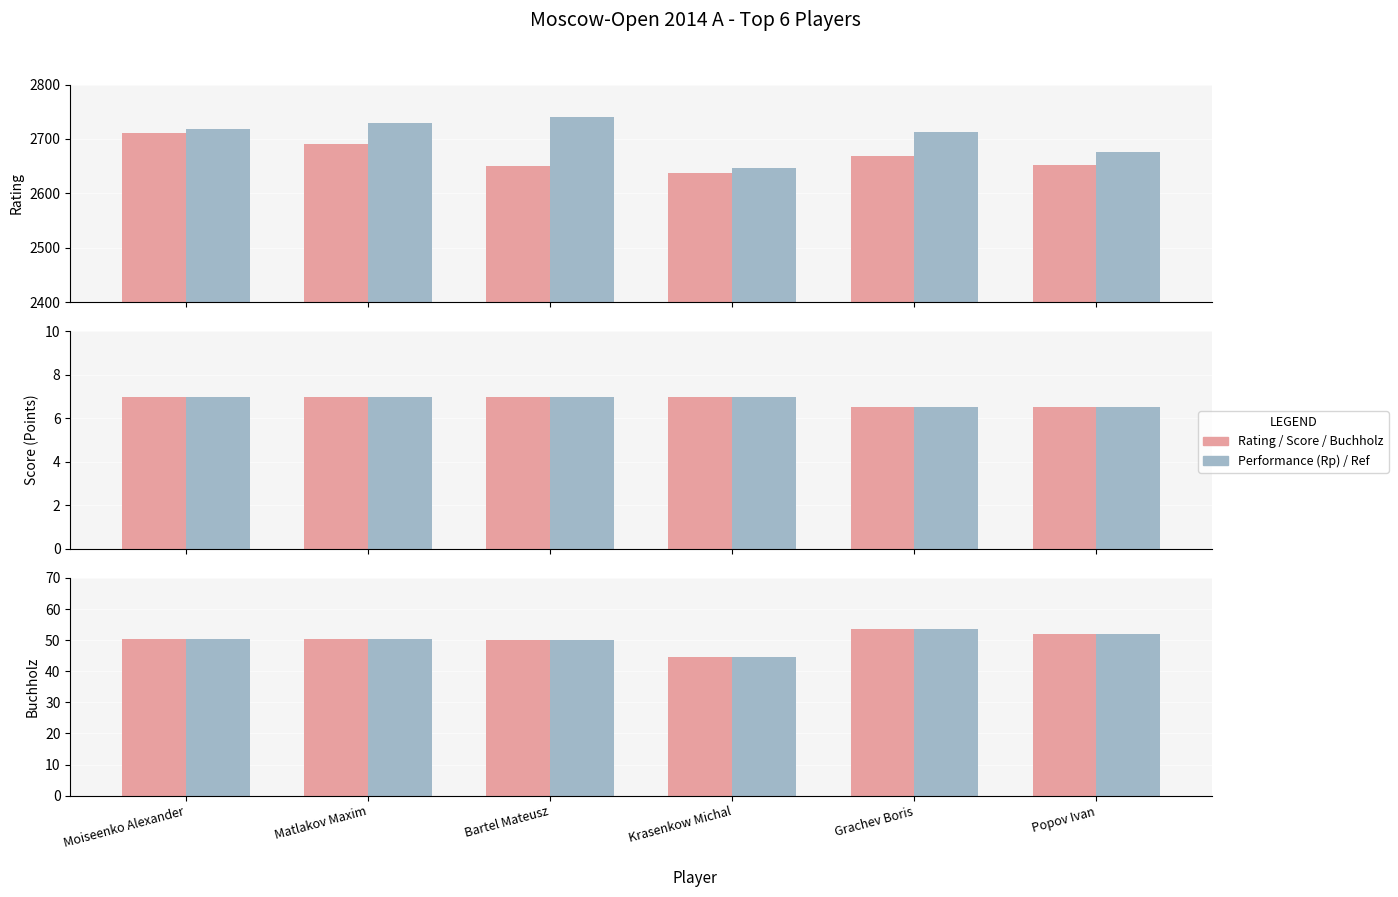

Does the chart contain any negative values?

No